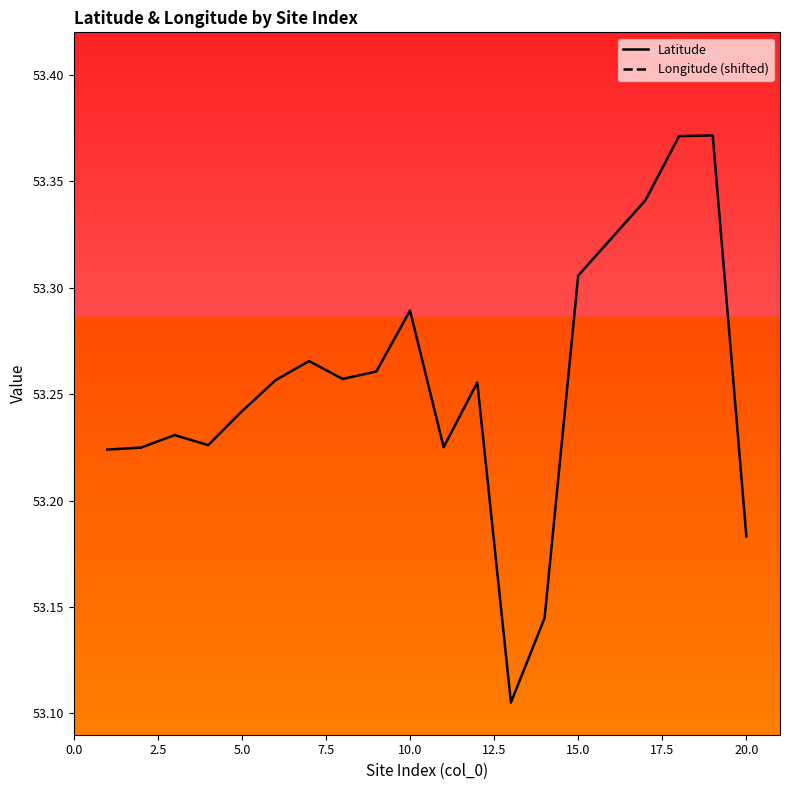

Which series changed the most between 7.5 and 17.5?

Longitude (shifted)